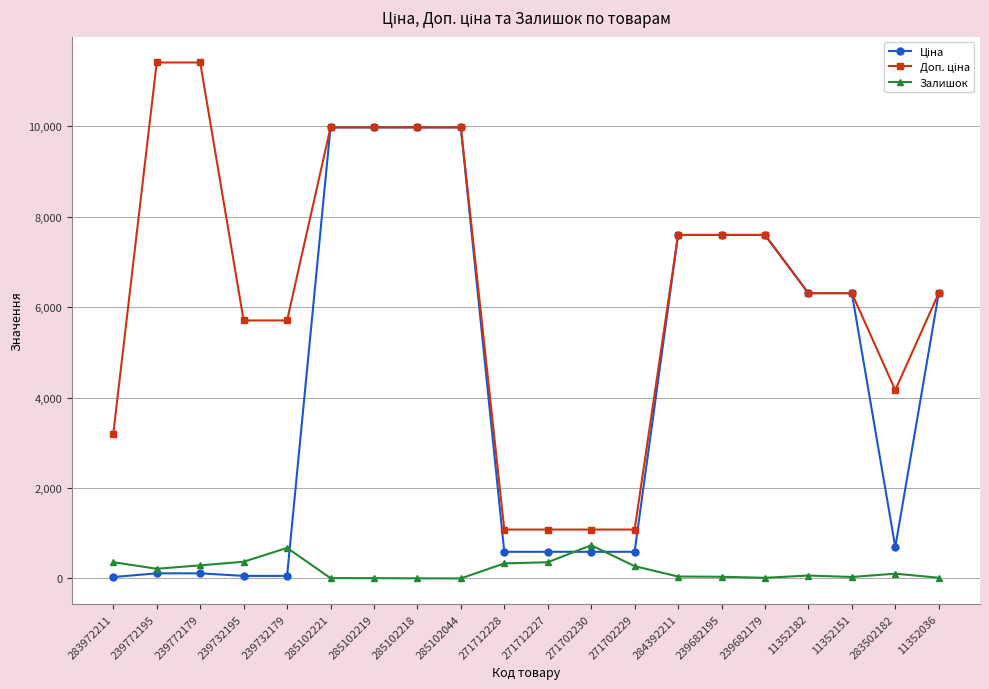

What is the total value across all series at 271702229?

1943.6